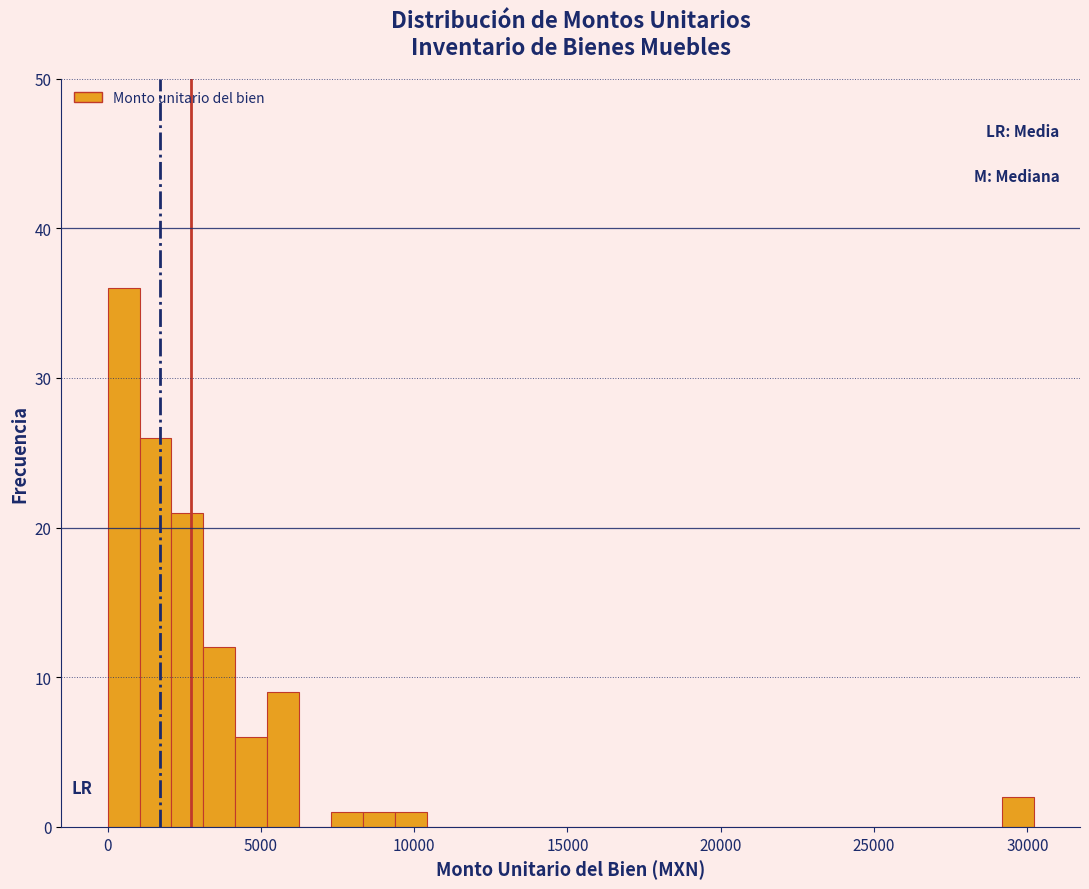

Around what value on the x-axis is the tallest bar? Give the approximate position of its centre, as read against the axis.

500